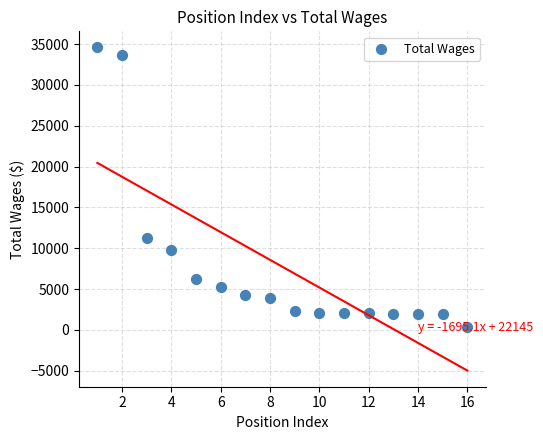

What is the range of X values (max minus min)?

15